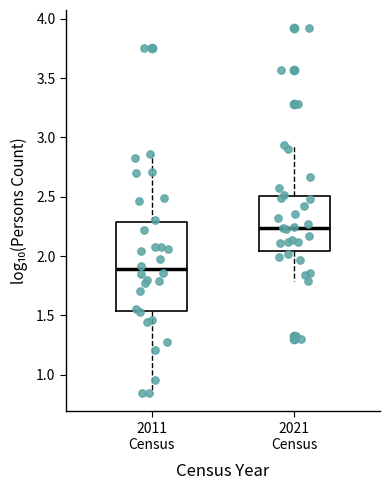

Comparing the boxes themselves (not the whiskers), which one is the tallest?

2011 Census